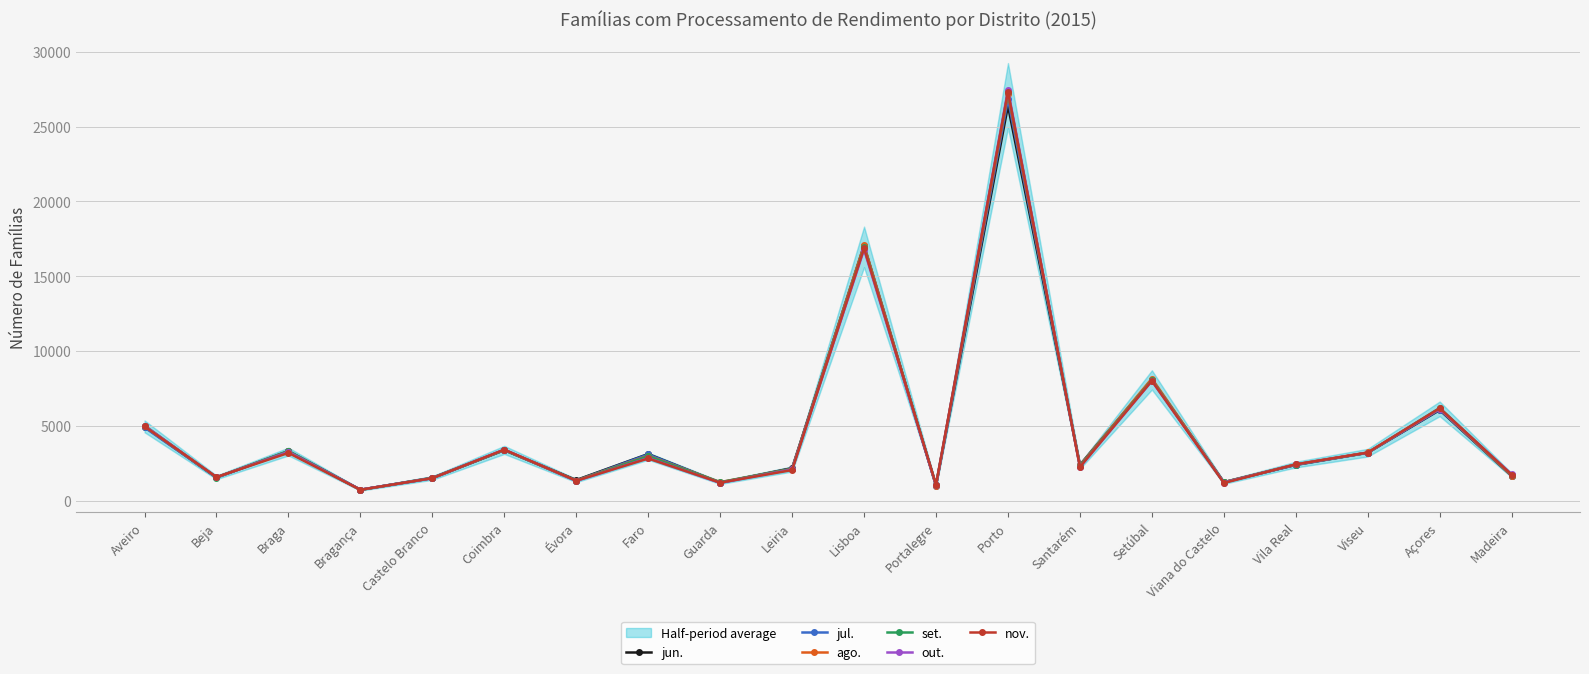

Does the chart display data point markers on the line(s)?

Yes